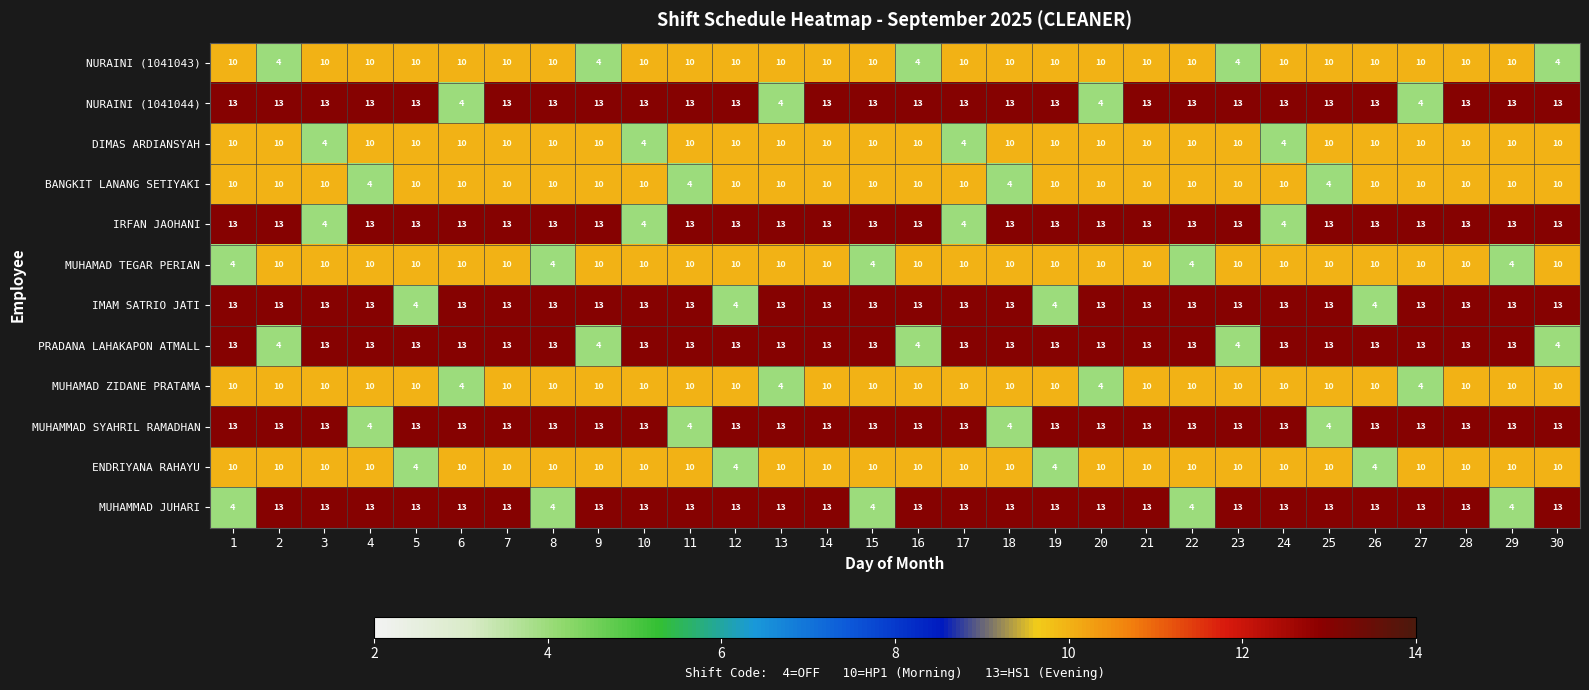

What is the lowest value of the MUHAMMAD SYAHRIL RAMADHAN series?

4